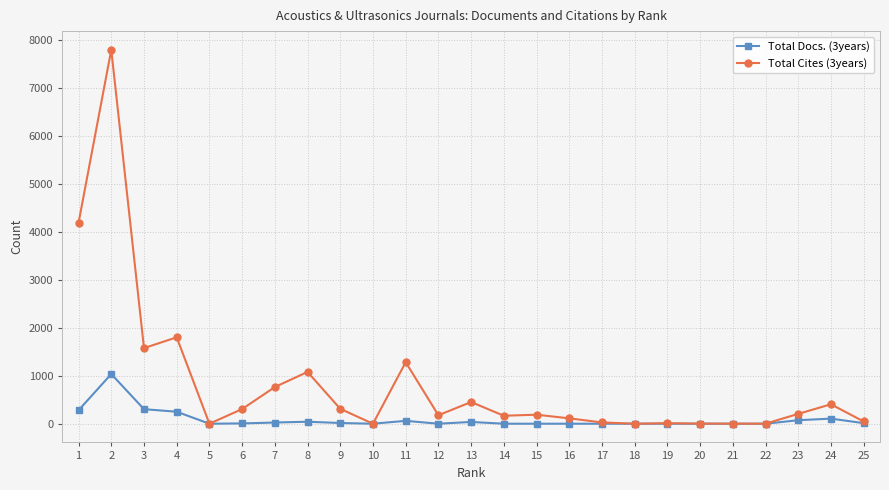

At 3, list the series in order from smallest to largest.

Total Docs. (3years), Total Cites (3years)